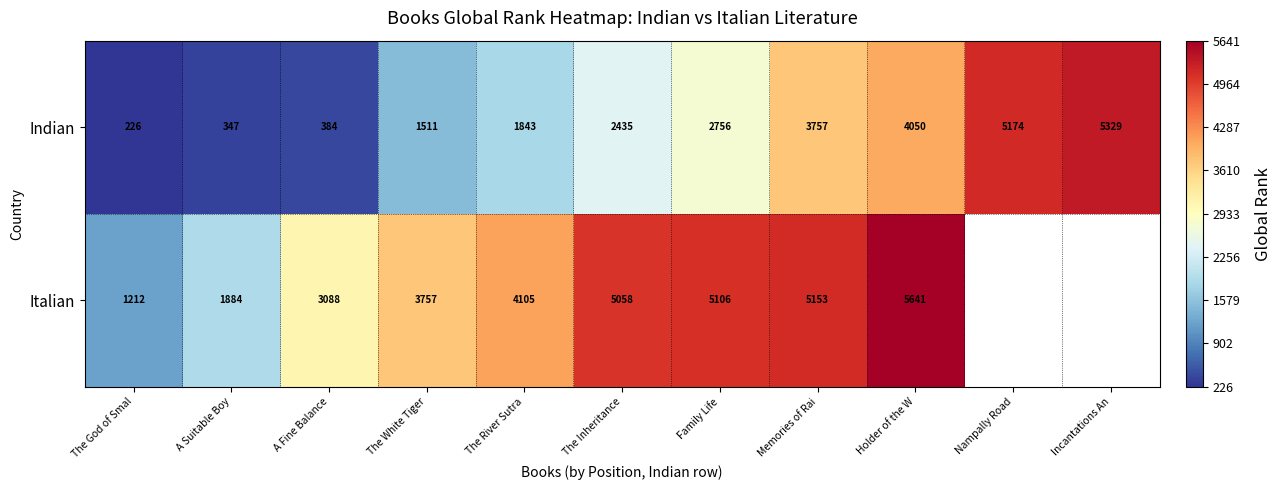

True or false: Italian has a value of 5106 at Family Life.

True